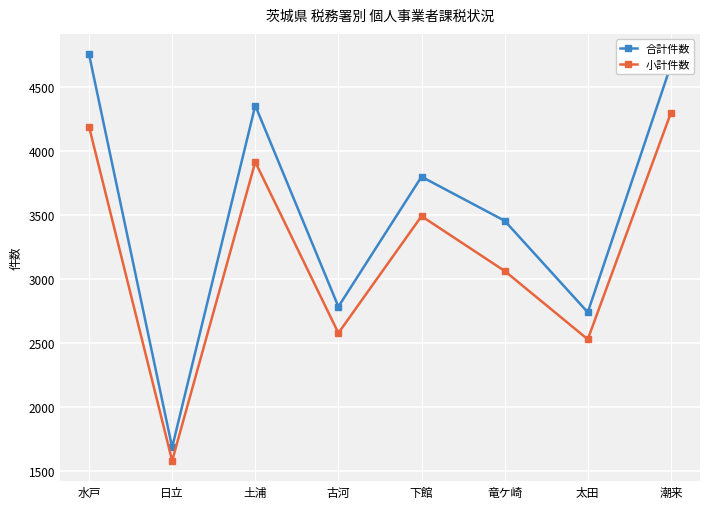

At which label does 小計件数 reach its minimum?

日立